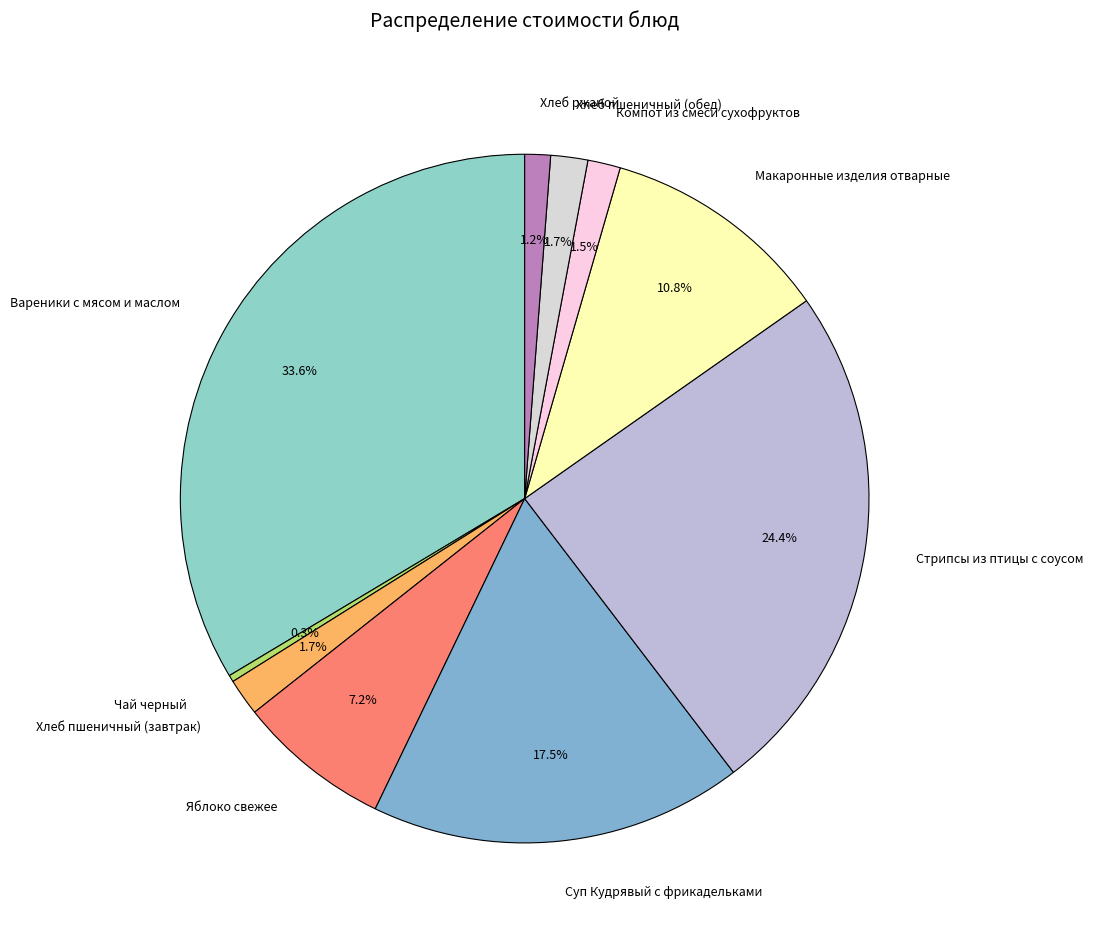

What percentage is NOT represented by Хлеб пшеничный (завтрак)?

98.3%